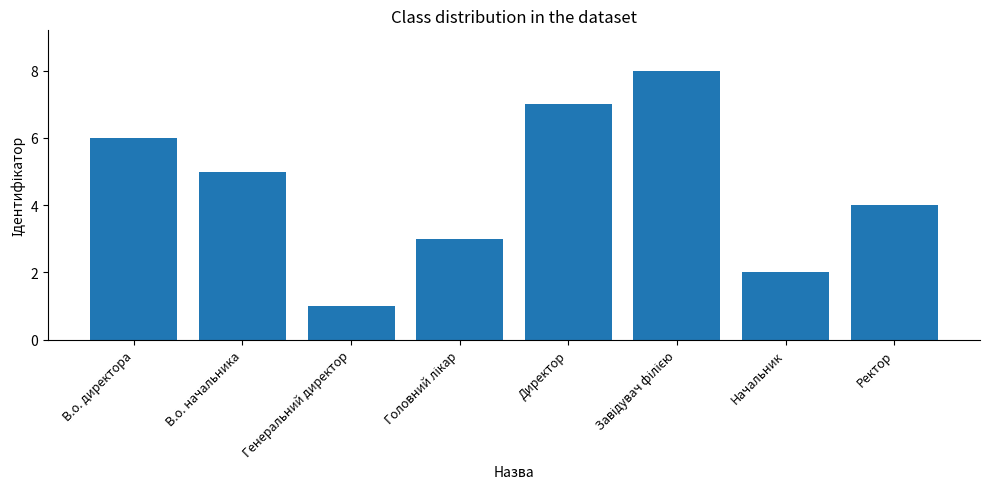

How many bars are there in total?

8